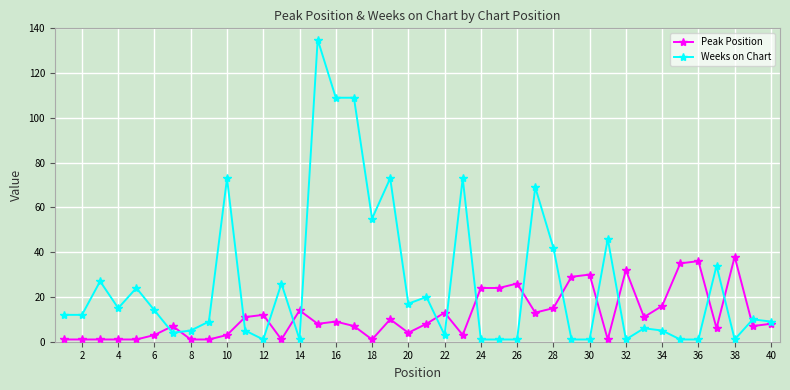

What is the maximum value shown in the chart?

135